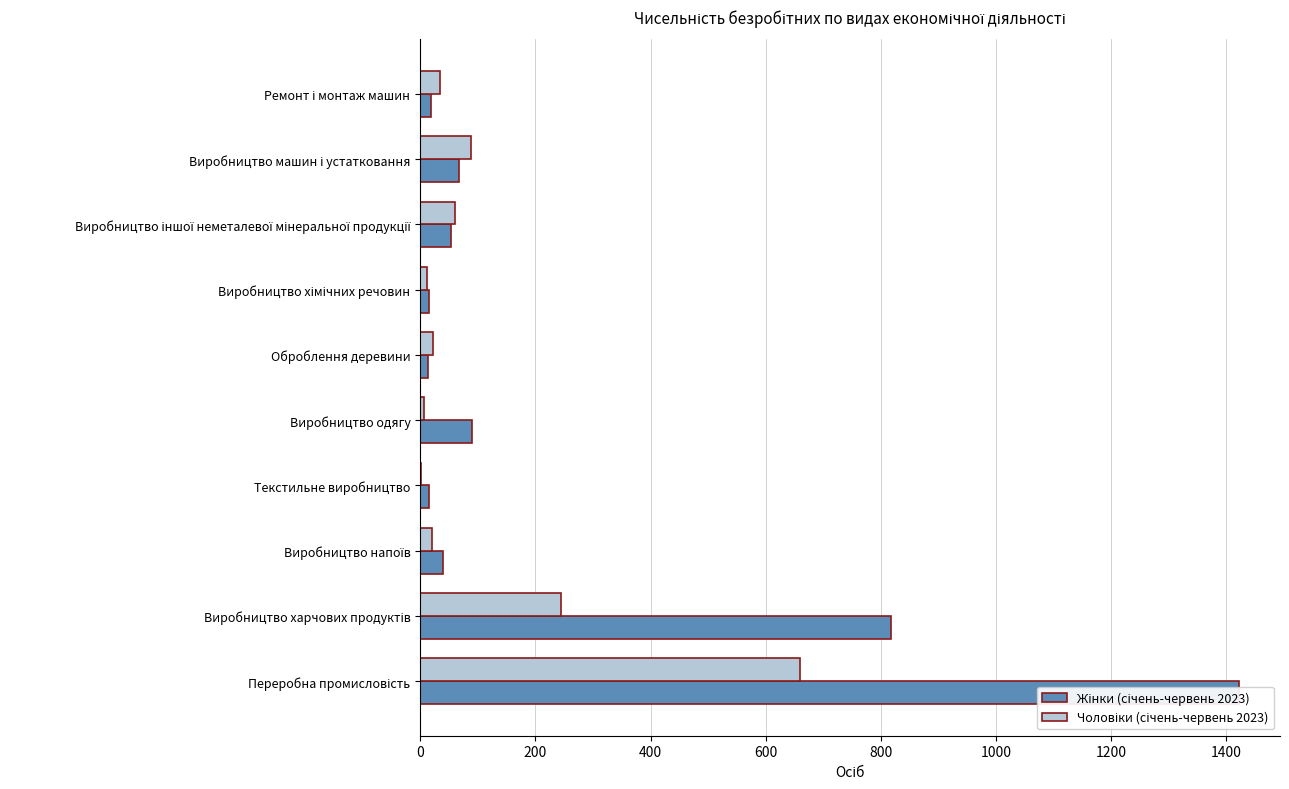

How many data points in Чоловіки (січень-червень 2023) are above 35?

4